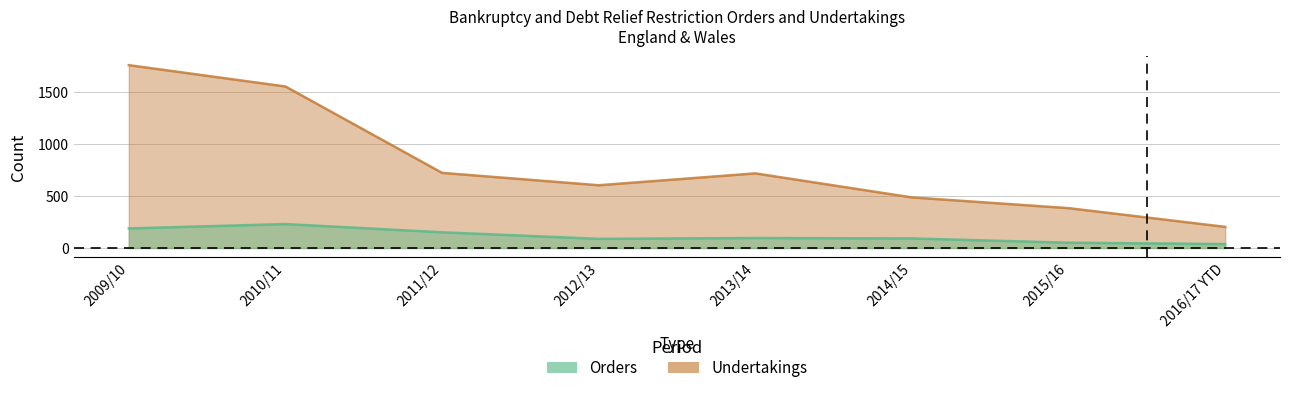

At 2009/10, list the series in order from smallest to largest.

Orders, Undertakings